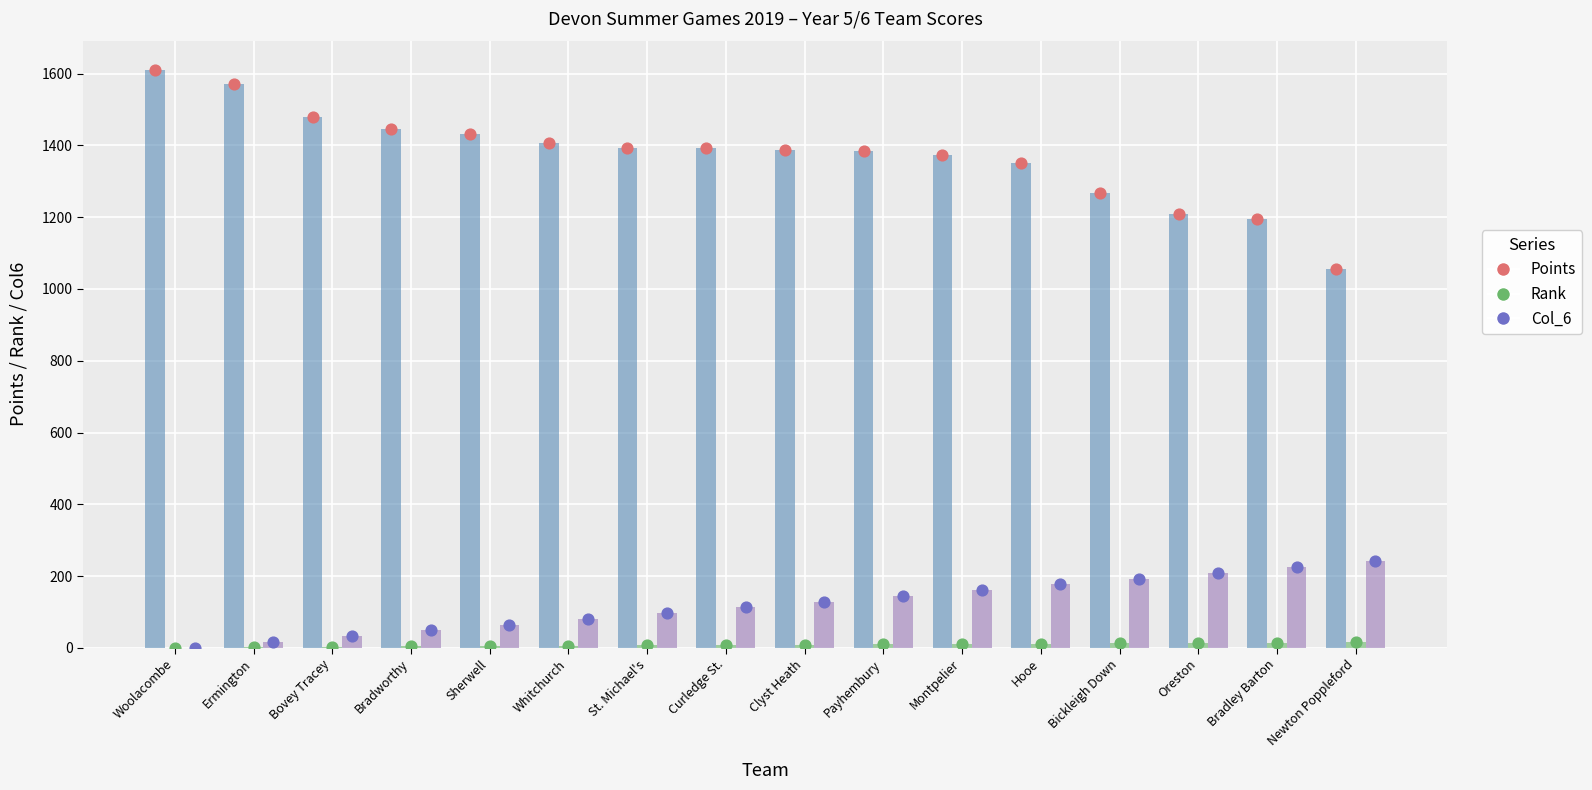

What are all the series names shown in the legend?

Points, Rank, Col_6